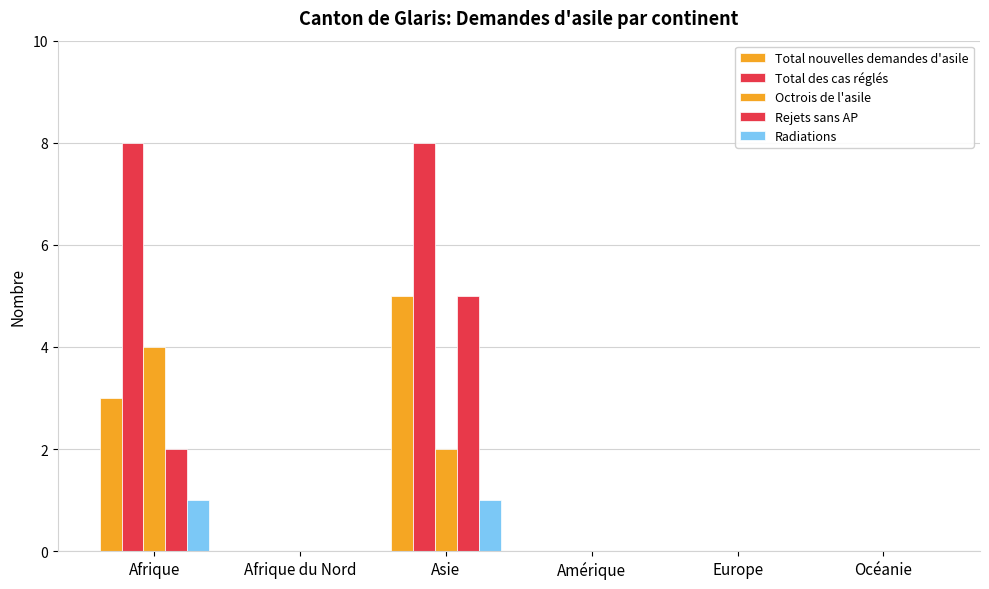

What is the greatest value displayed?

8